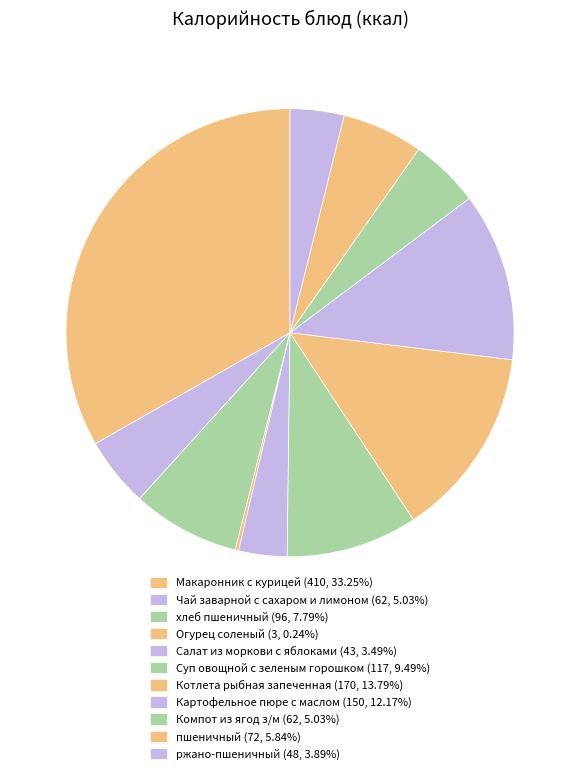

Rank the categories by value from lowest to highest.

Огурец соленый, Салат из моркови с яблоками, ржано-пшеничный, Чай заварной с сахаром и лимоном, Компот из ягод з/м, пшеничный, хлеб пшеничный, Суп овощной с зеленым горошком, Картофельное пюре с маслом, Котлета рыбная запеченная, Макаронник с курицей